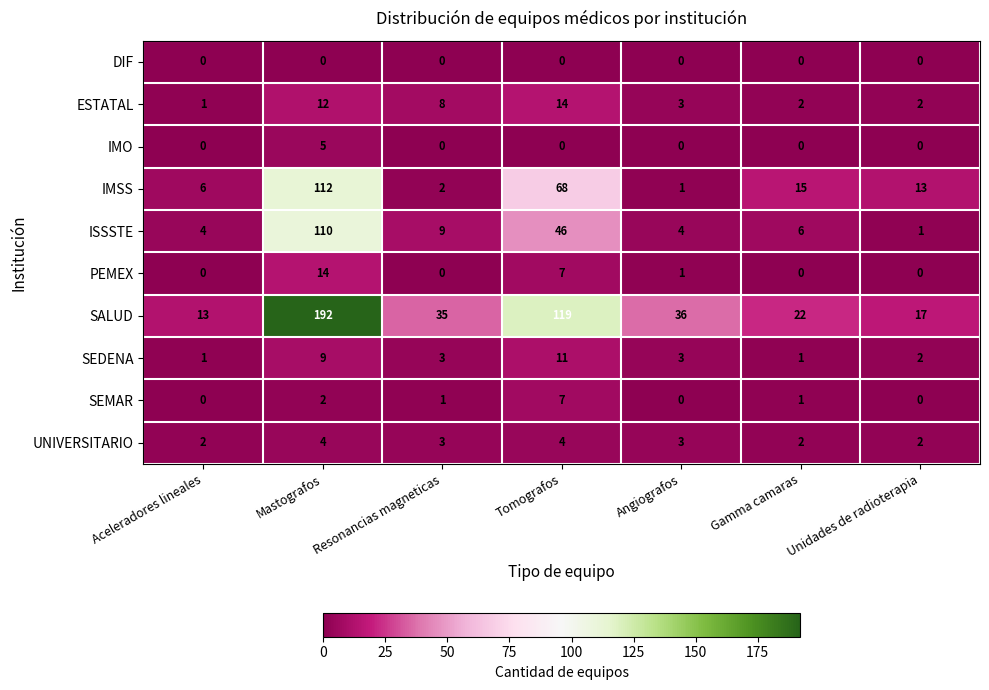

Which label corresponds to the largest value in the chart?

Mastografos